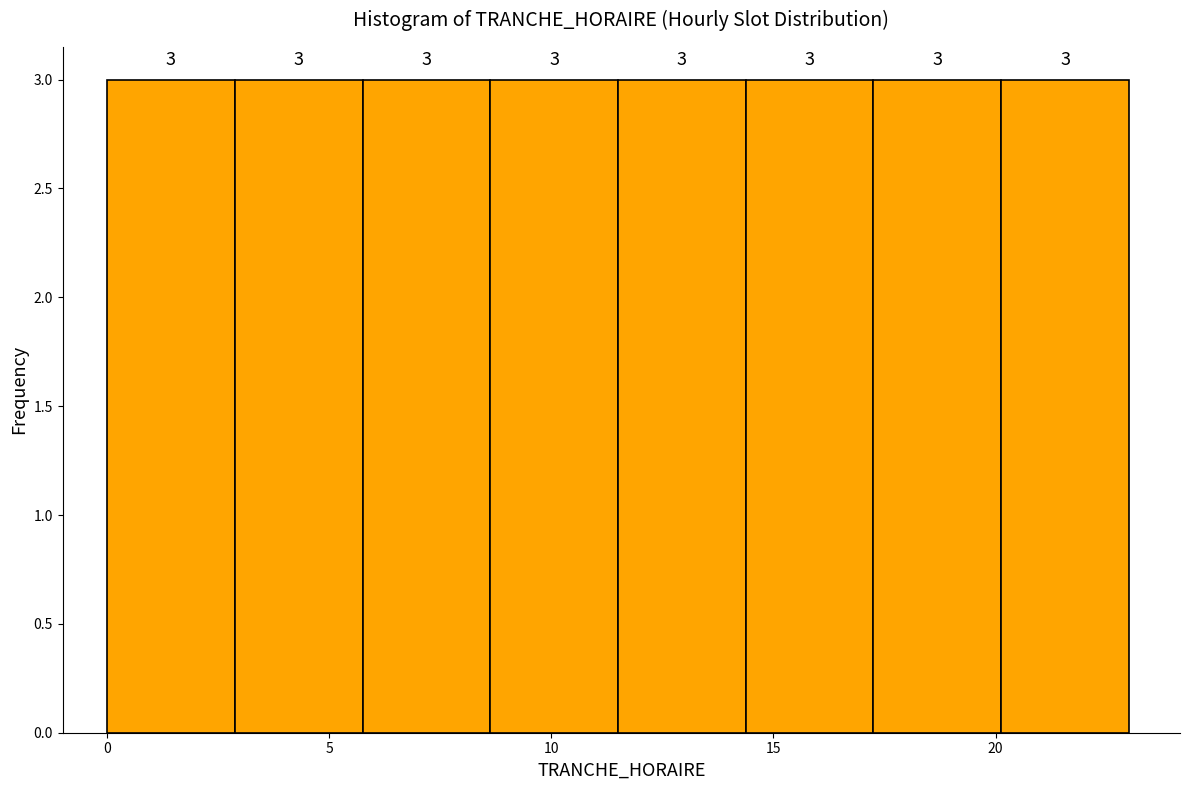

Reading left to right, list every bar in this chart as the range it spans on the x-axis followed by its height. The bar edges are not printed on the chart, so give them approximately, as read against the axis.

0.0 to 3.0: 3
3.0 to 6.0: 3
6.0 to 8.5: 3
8.5 to 11.5: 3
11.5 to 14.5: 3
14.5 to 17.5: 3
17.5 to 20.0: 3
20.0 to 23.0: 3